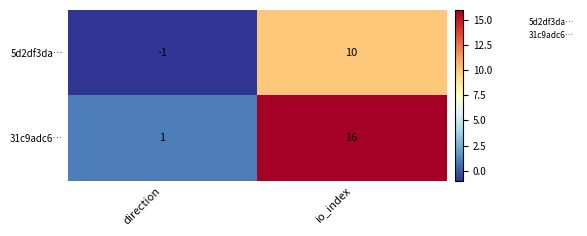

The 31c9adc6… series shows 2 at direction. True or false?

False